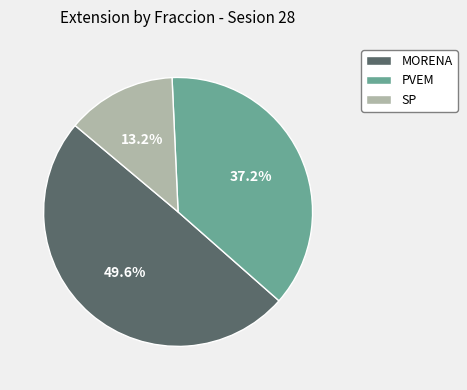

Do SP and MORENA together represent more than half of the pie?

Yes